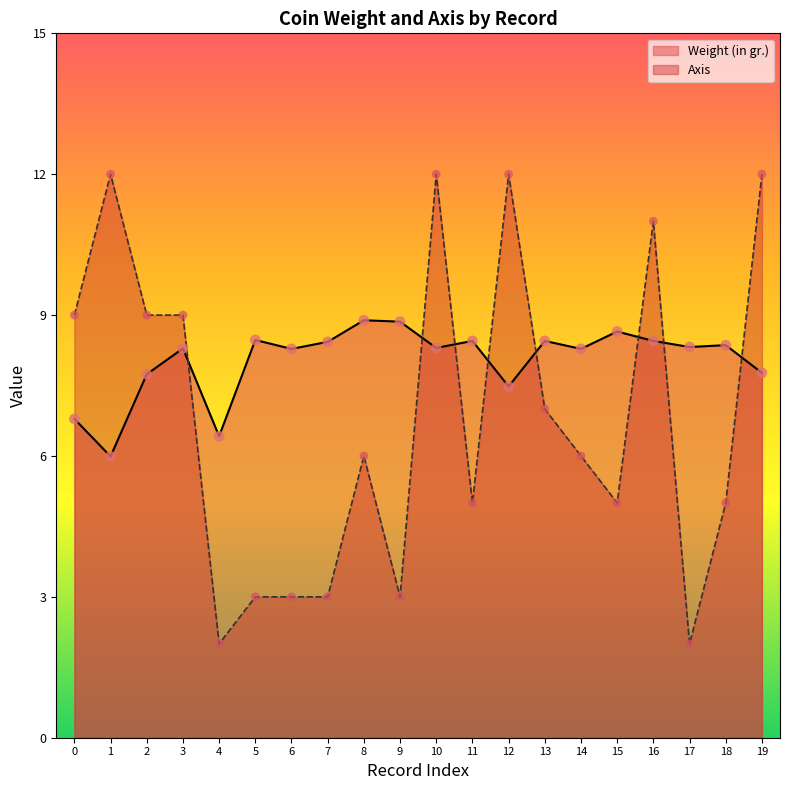

At which category is the sum across all series the highest?

10